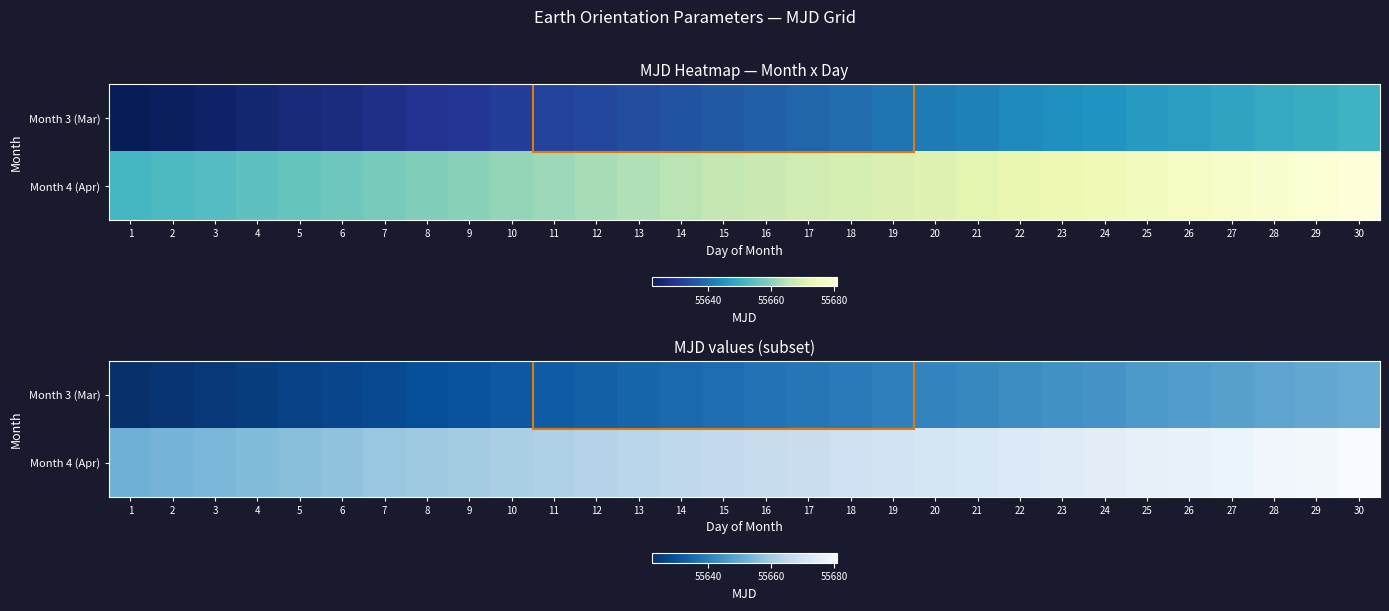

True or false: Month 3 (Mar) has a value of 76454 at 18.

False